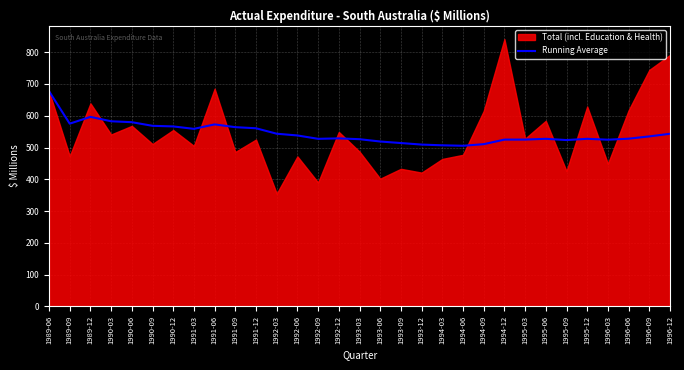

What is the label of the 28th point from the right?

1990-03